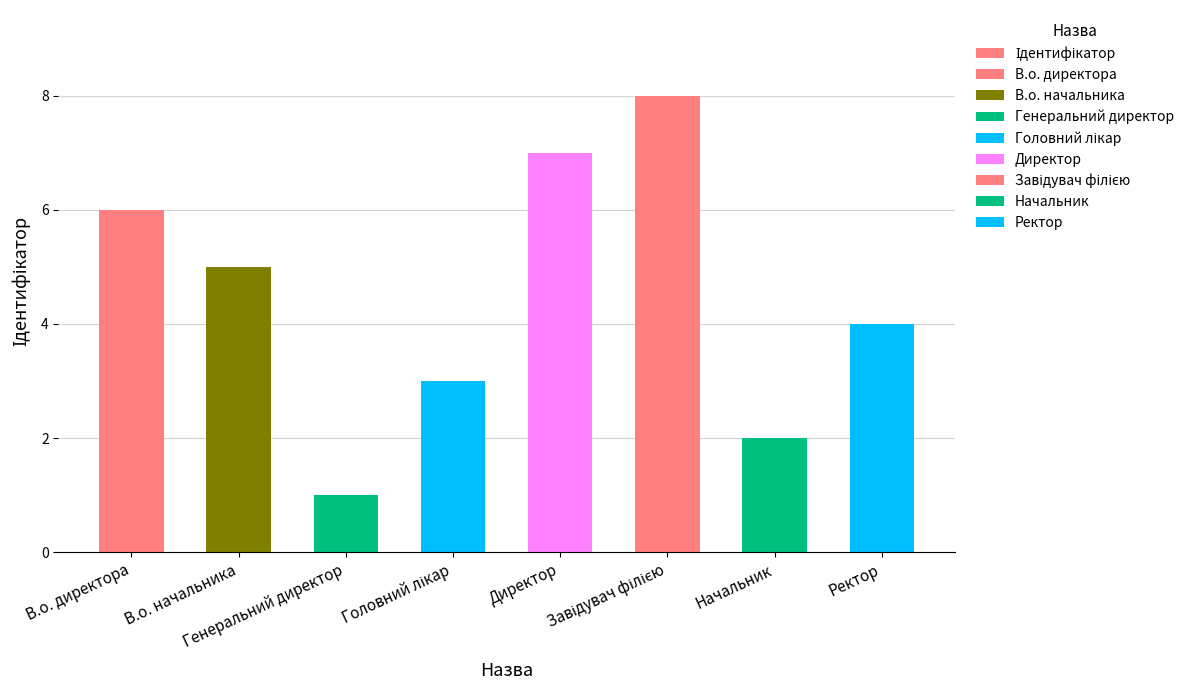

Where does the data first go above 5?

В.о. директора